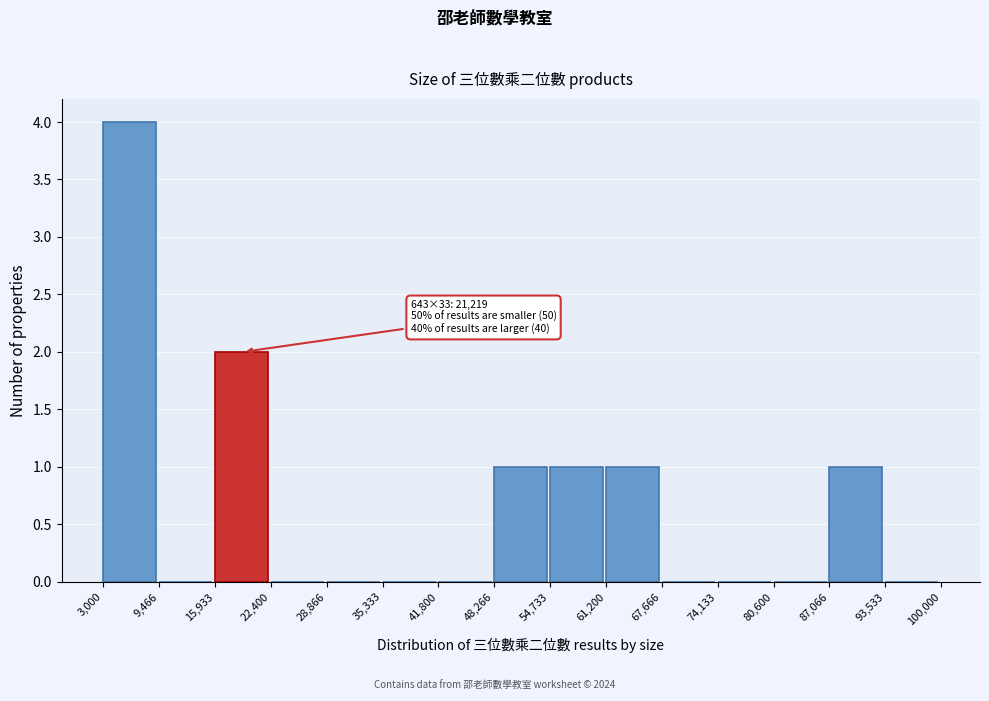

Which range on the x-axis has the tallest bar?

3,000 to 9,466